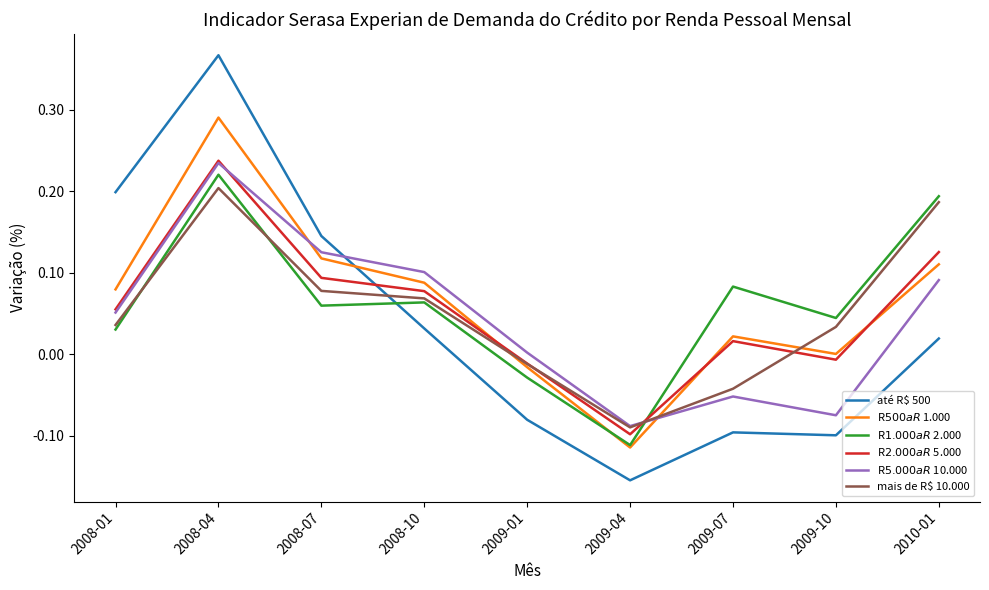

At which label does até R$ 500 first exceed 0?

2008-01